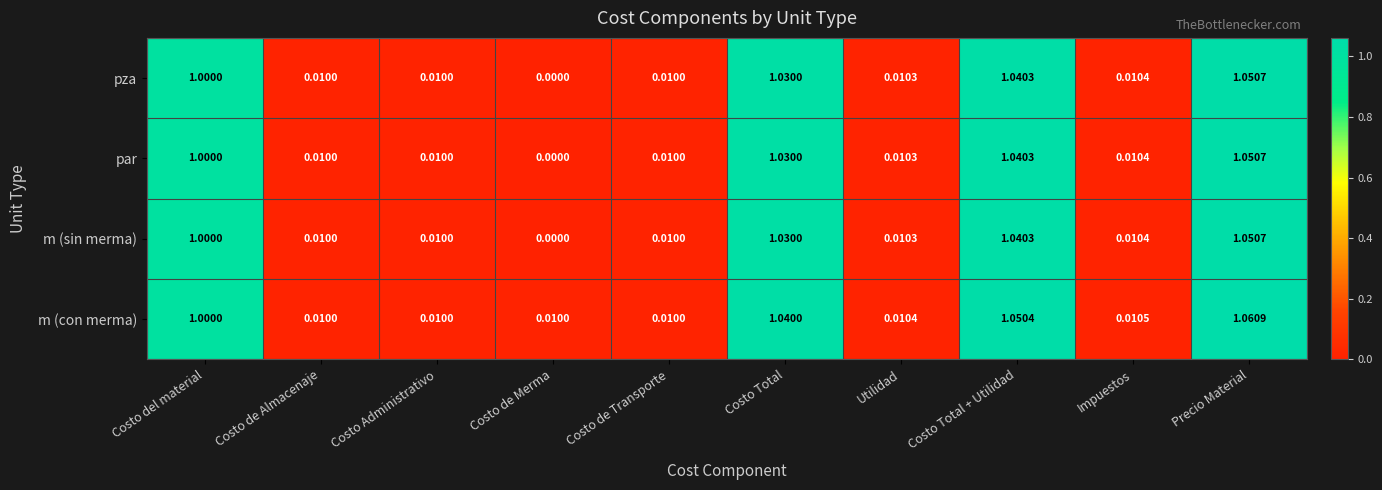

Which series has the largest total across all categories?

m (con merma)